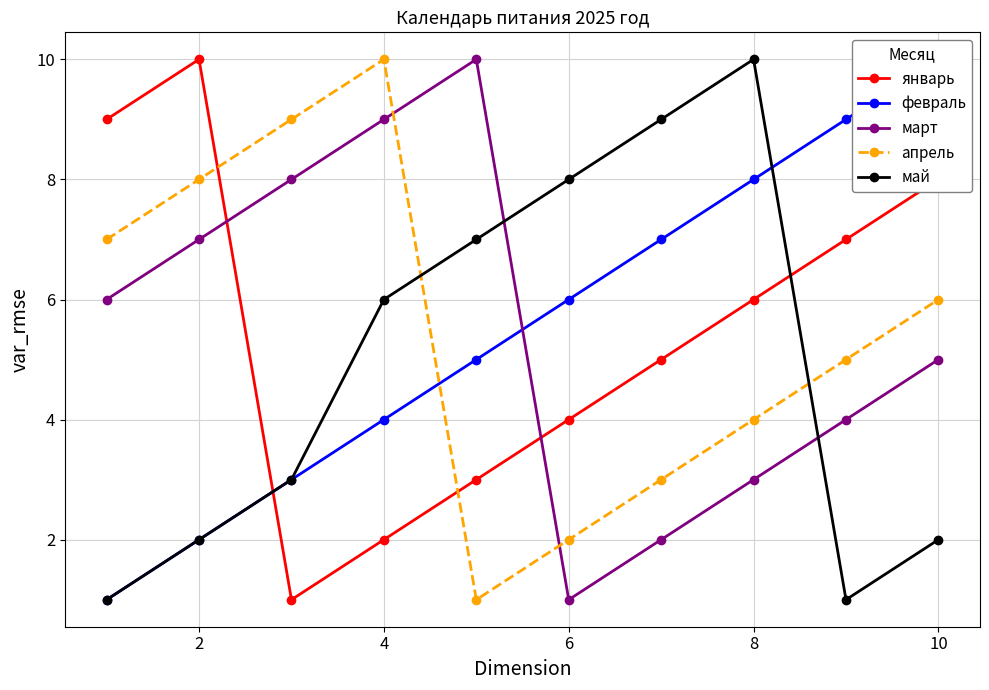

Does the chart display data point markers on the line(s)?

Yes